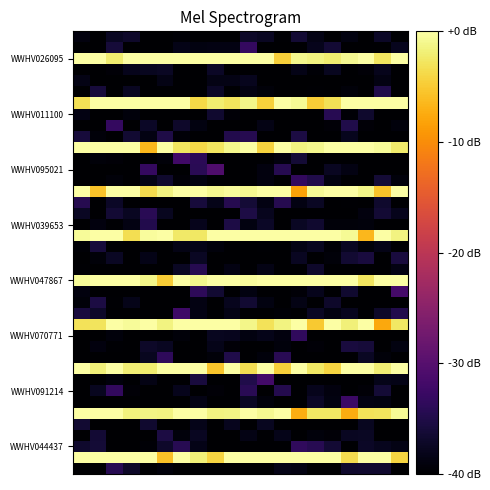

At which category is the sum across all series the highest?

10